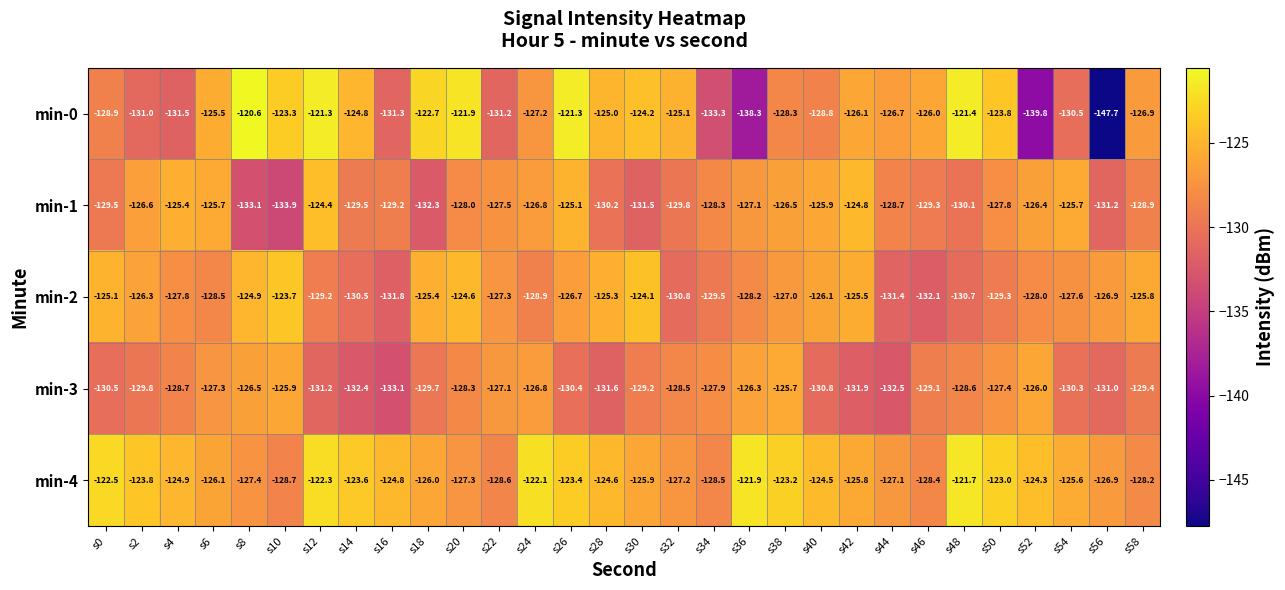

At which category is the sum across all series the highest?

s26